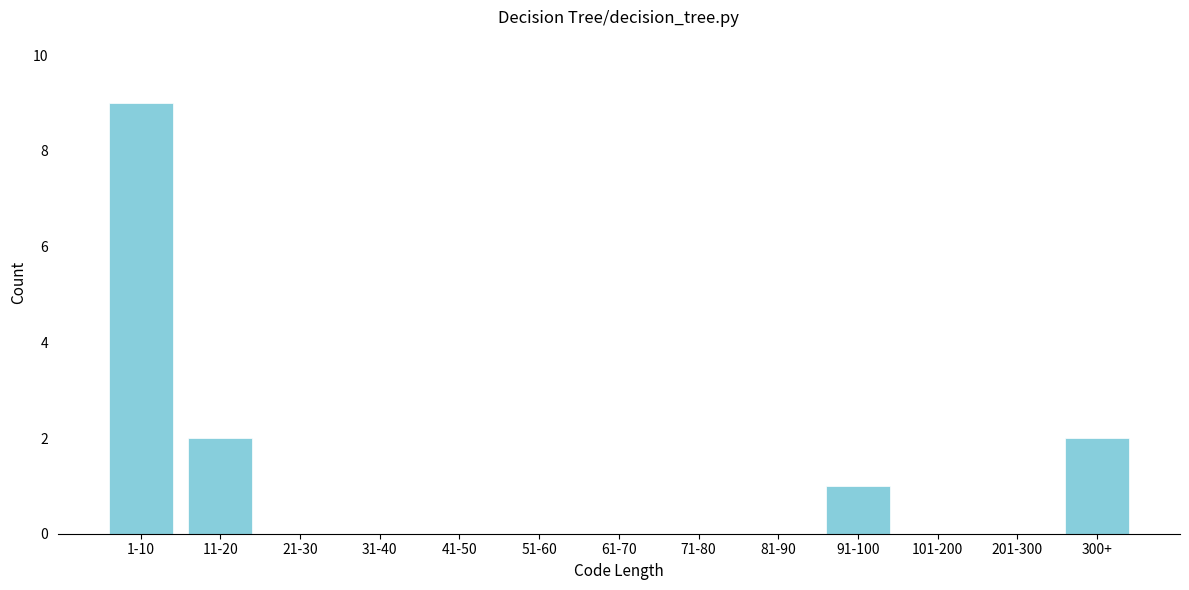

Reading left to right, list all the values displayed in this chart.

1-10=9	11-20=2	21-30=0	31-40=0	41-50=0	51-60=0	61-70=0	71-80=0	81-90=0	91-100=1	101-200=0	201-300=0	300+=2